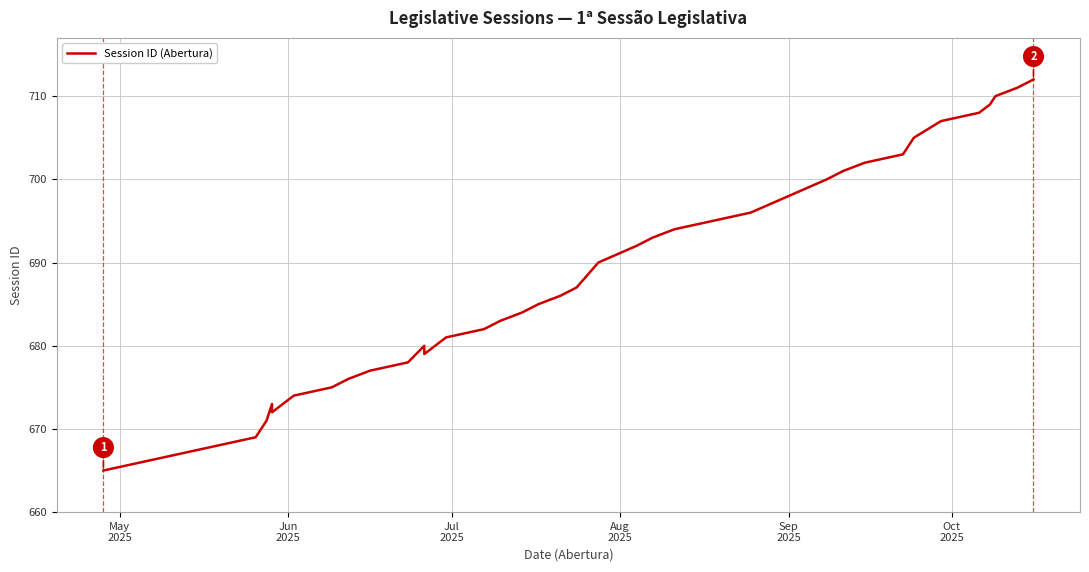

How many interior local peaks (higher than both neighbors) does the data have?

2